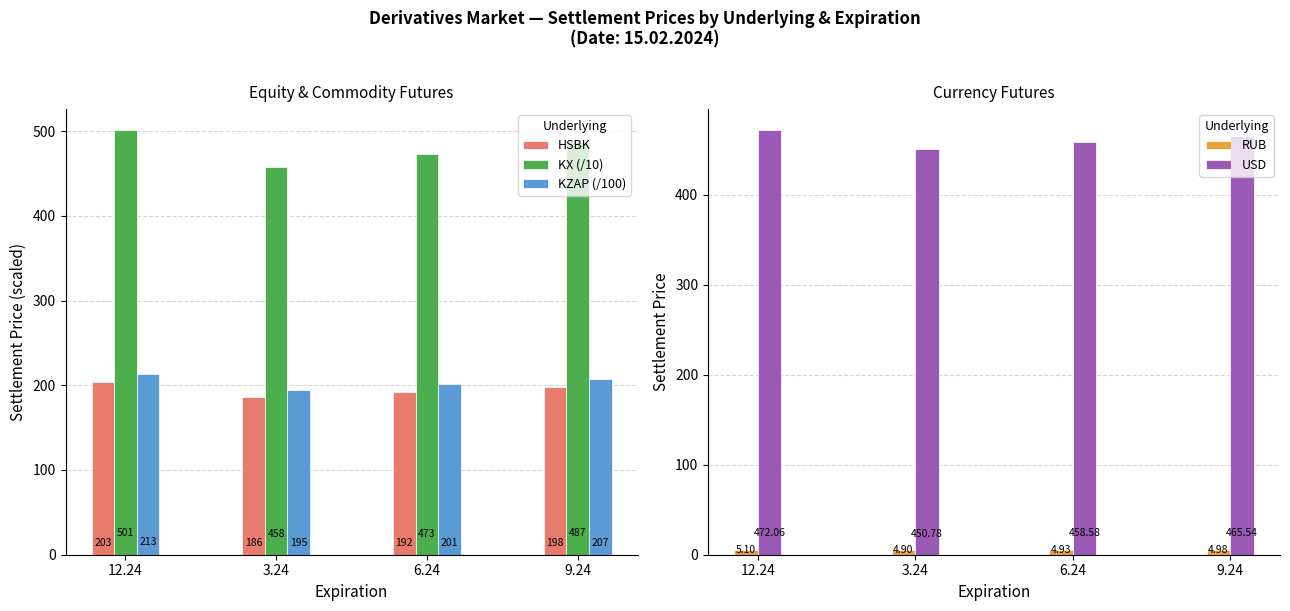

True or false: KZAP (/100) has a value of 194.9 at 3.24.

True